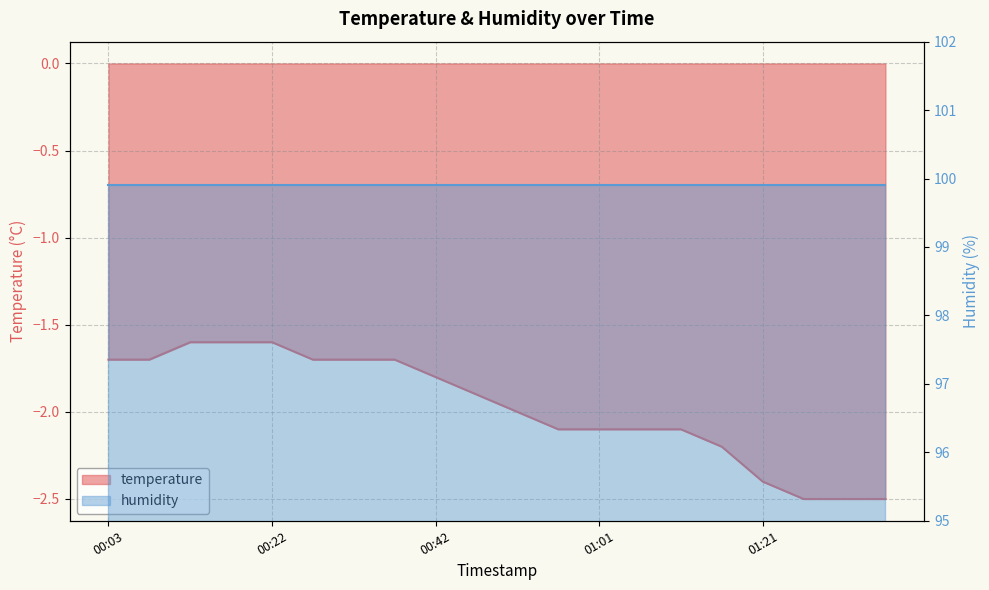

What is the approximate value at 01:30?

-2.5